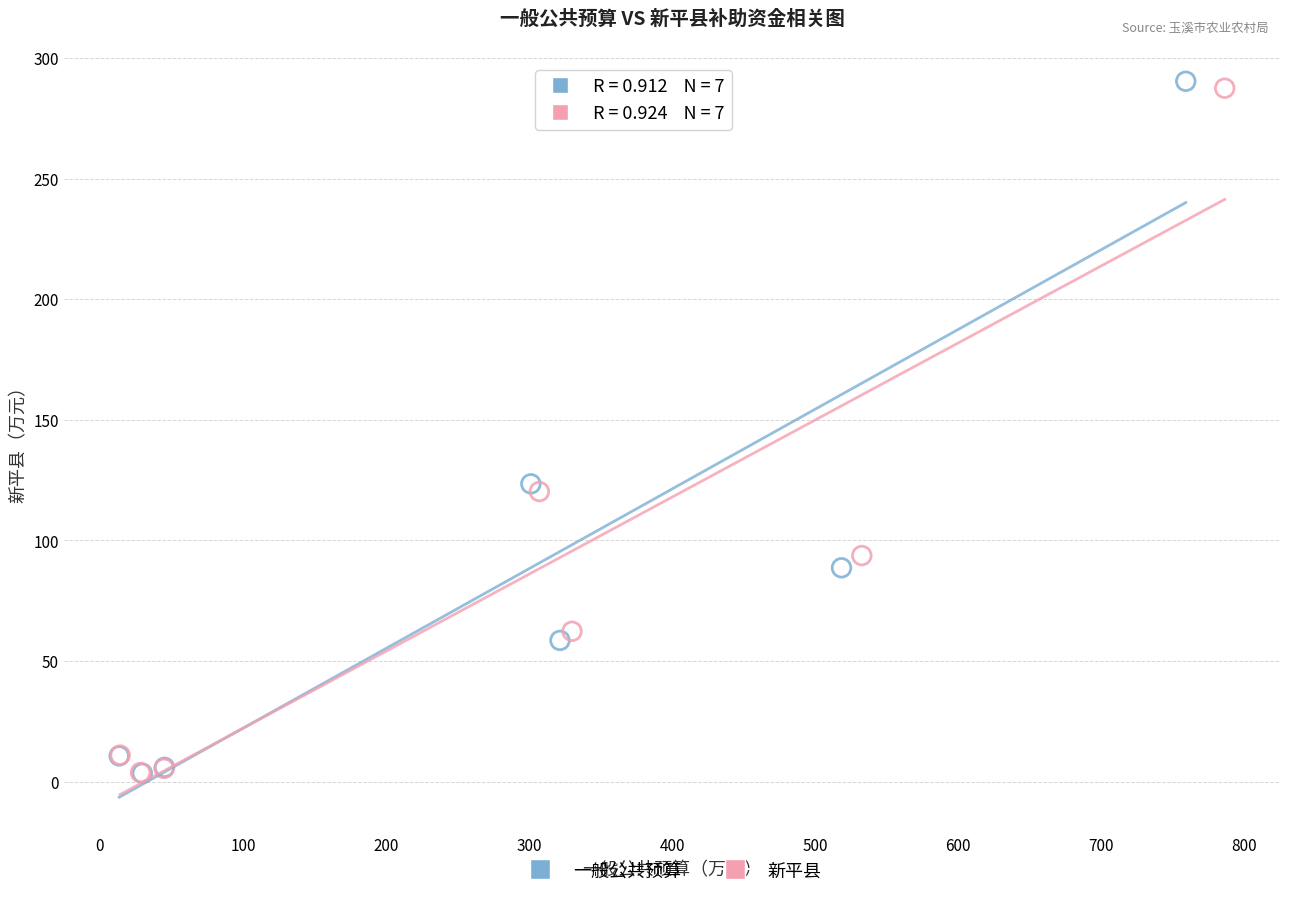

Which series has the largest Y range (max minus min)?

一般公共预算